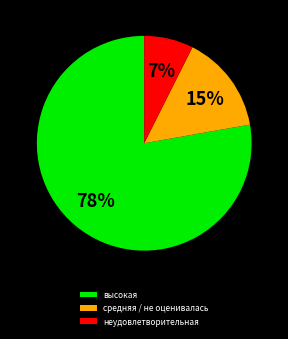

To the nearest percent, what percentage of the pie is средняя / не оценивалась?

15%